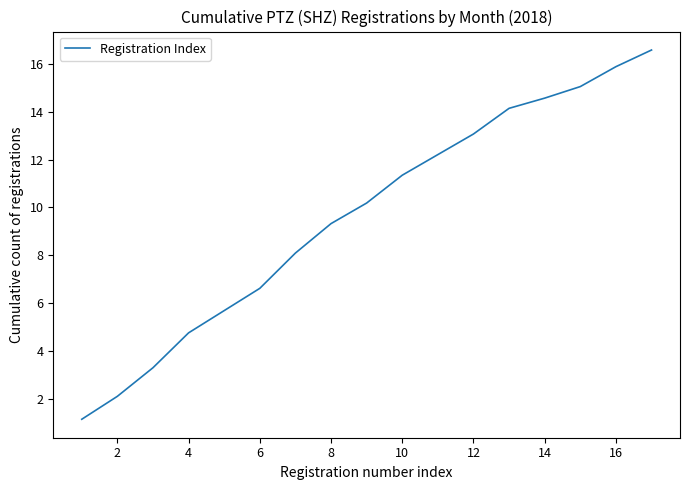

What is the average value?

9.6